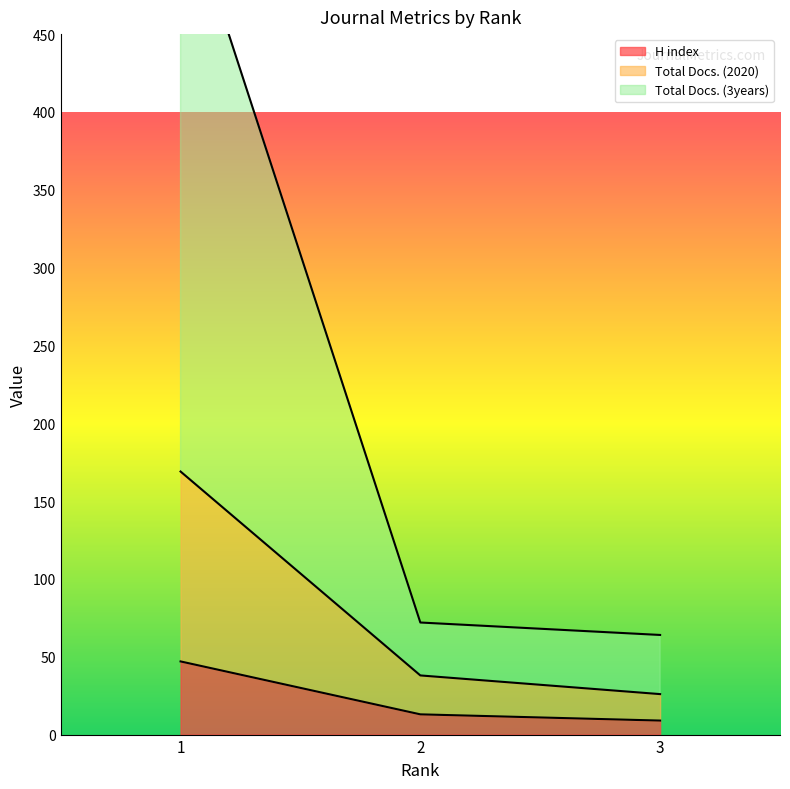

At which label does H index reach its peak?

1